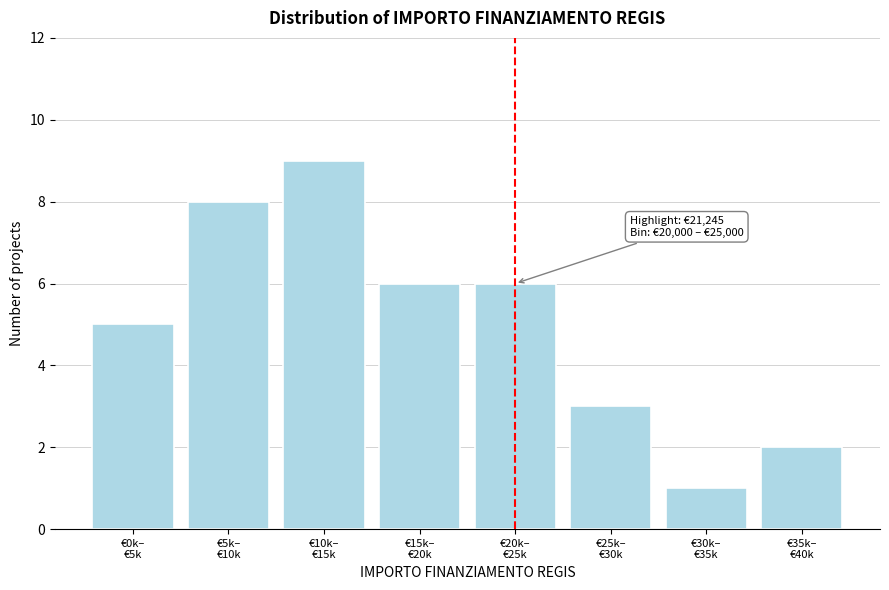

Reading left to right, what are all the values shown in this chart?

5	8	9	6	6	3	1	2